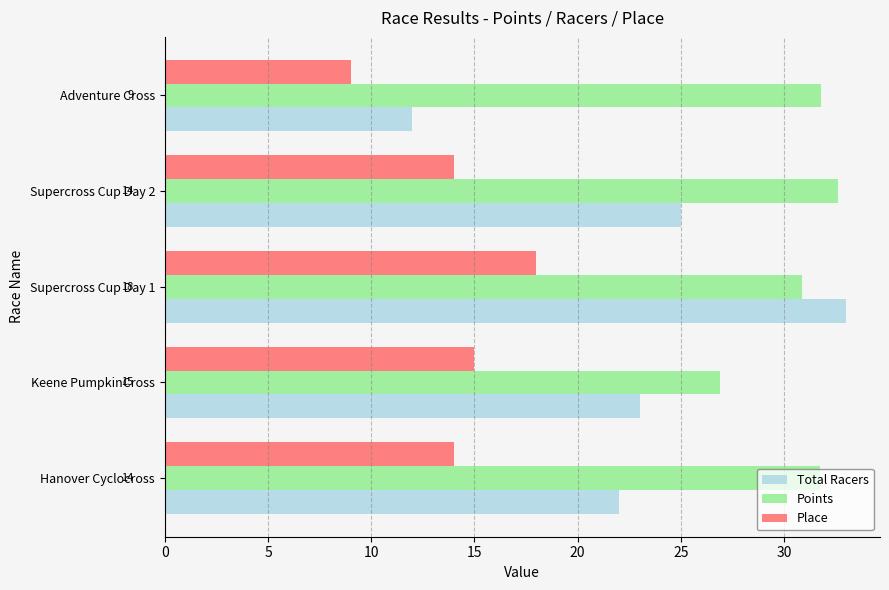

At which category does the chart reach its minimum across all series?

Adventure Cross